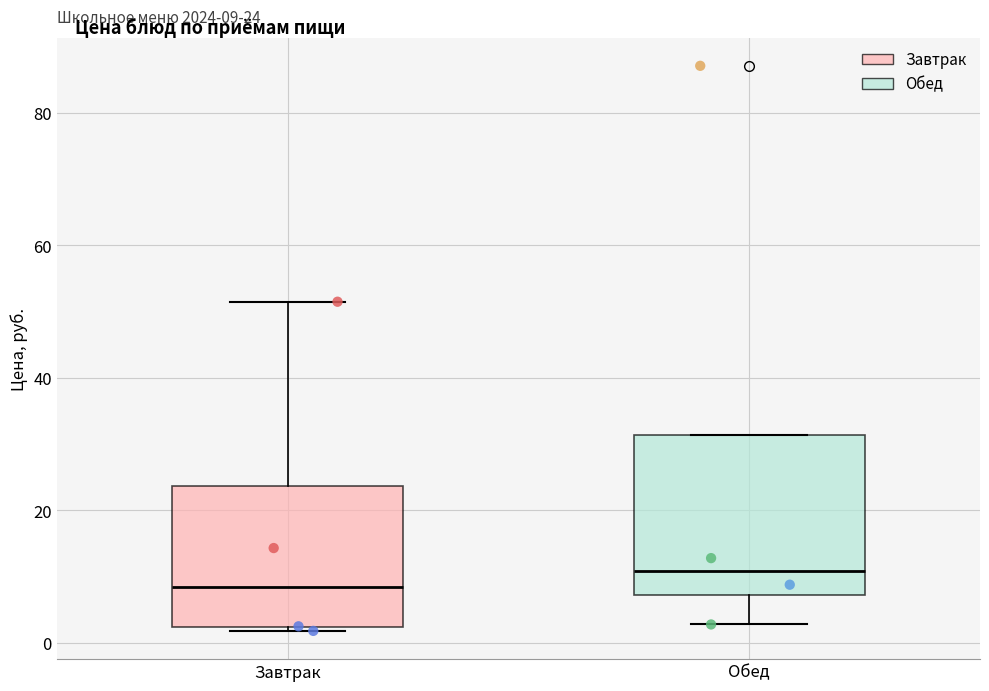

Which box's median line is the highest?

Обед